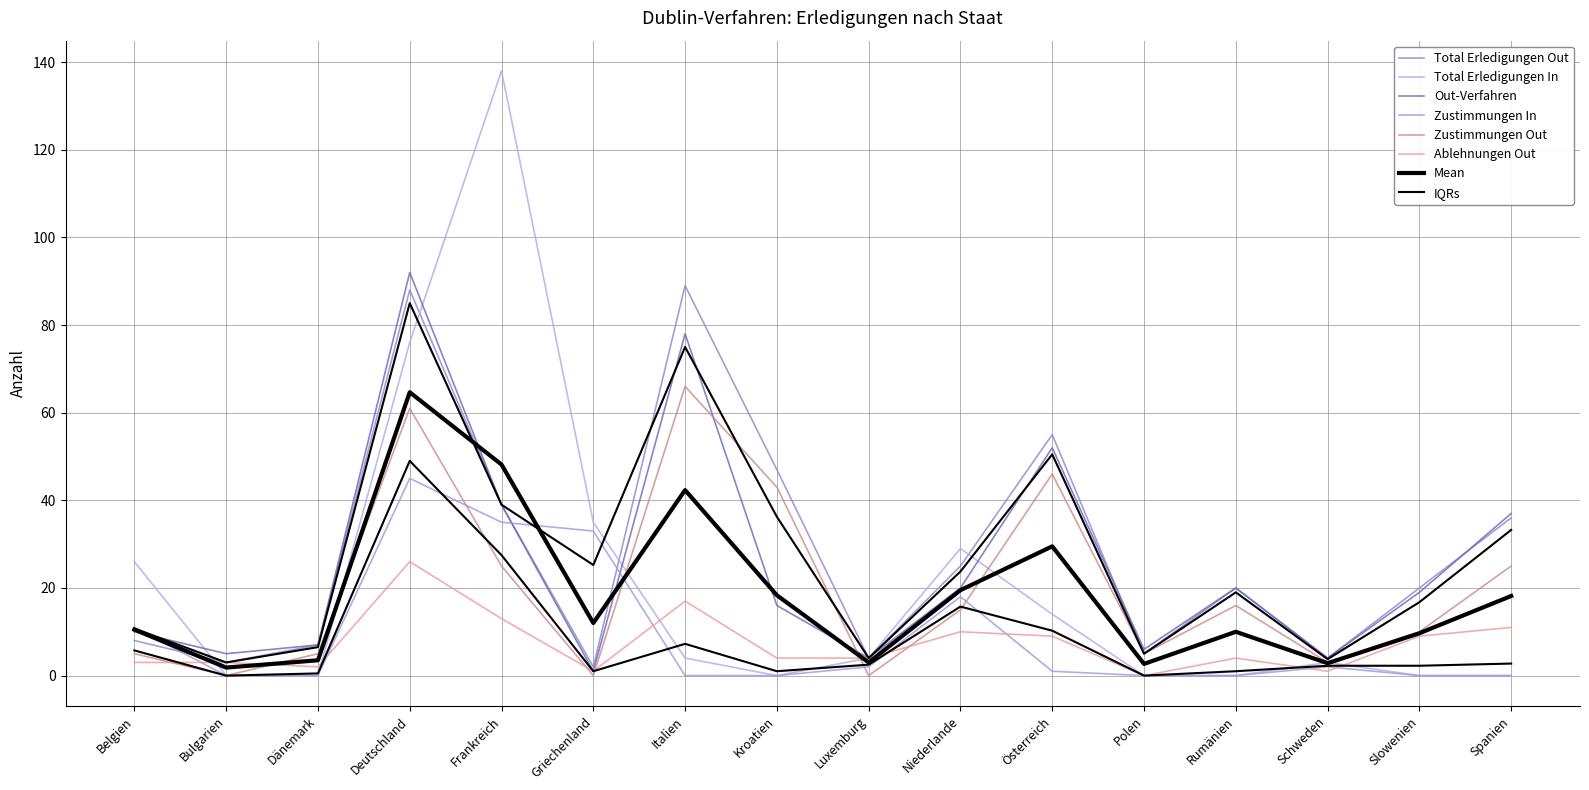

The value of Ablehnungen Out at Slowenien is 3. True or false?

False